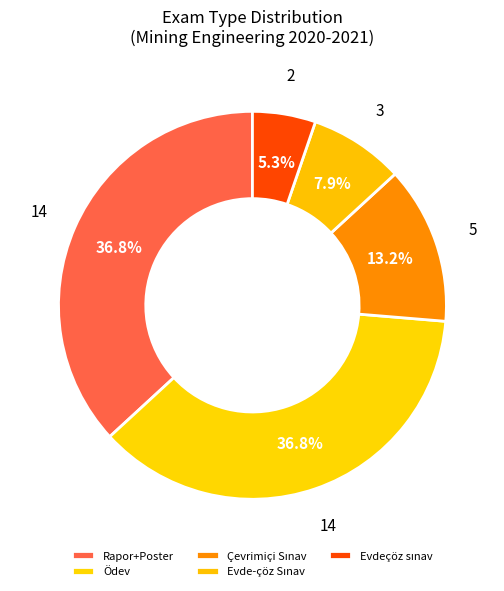

To the nearest percent, what portion does Ödev represent?

37%